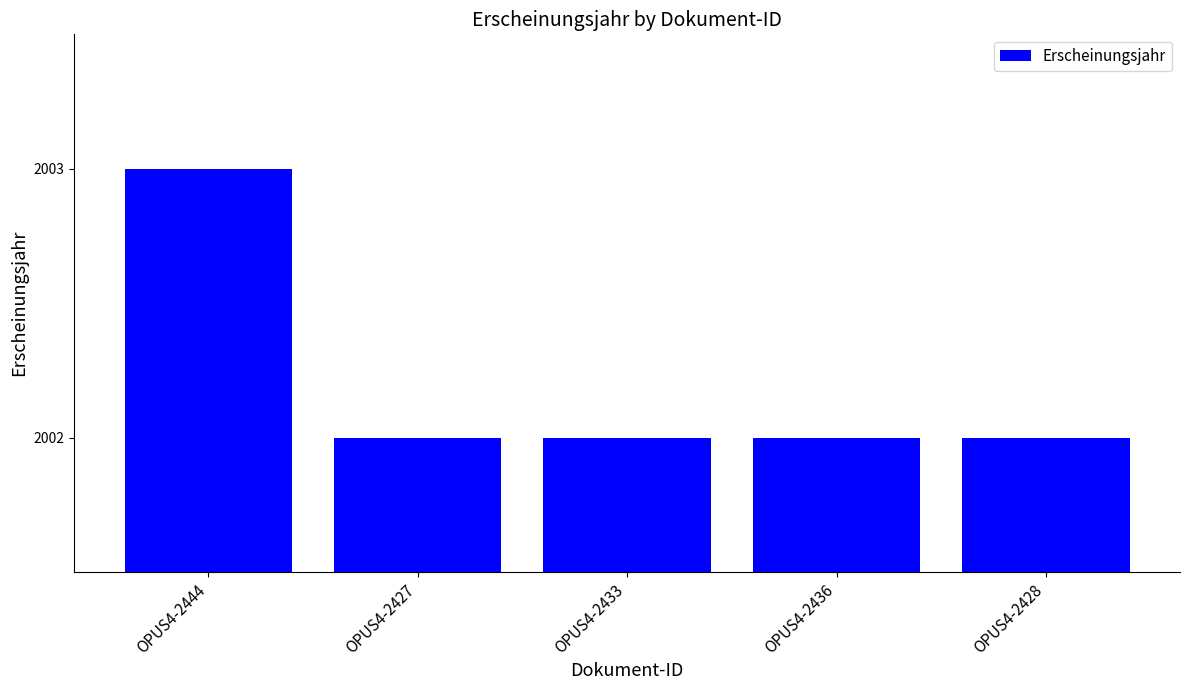

What is the sum of all values?

10011